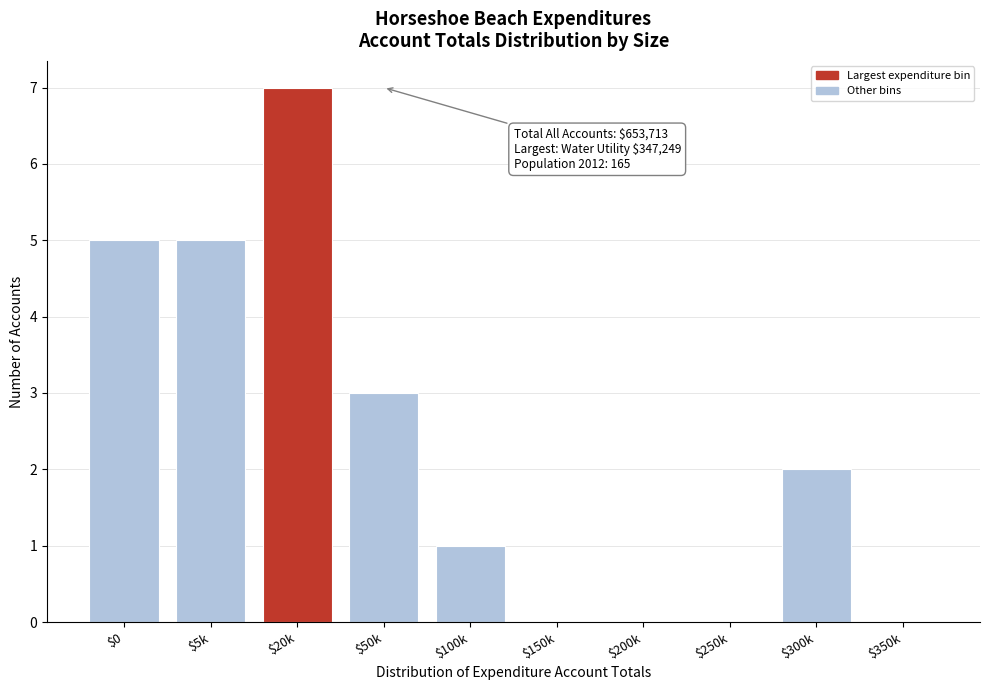

What is the greatest value displayed?

7